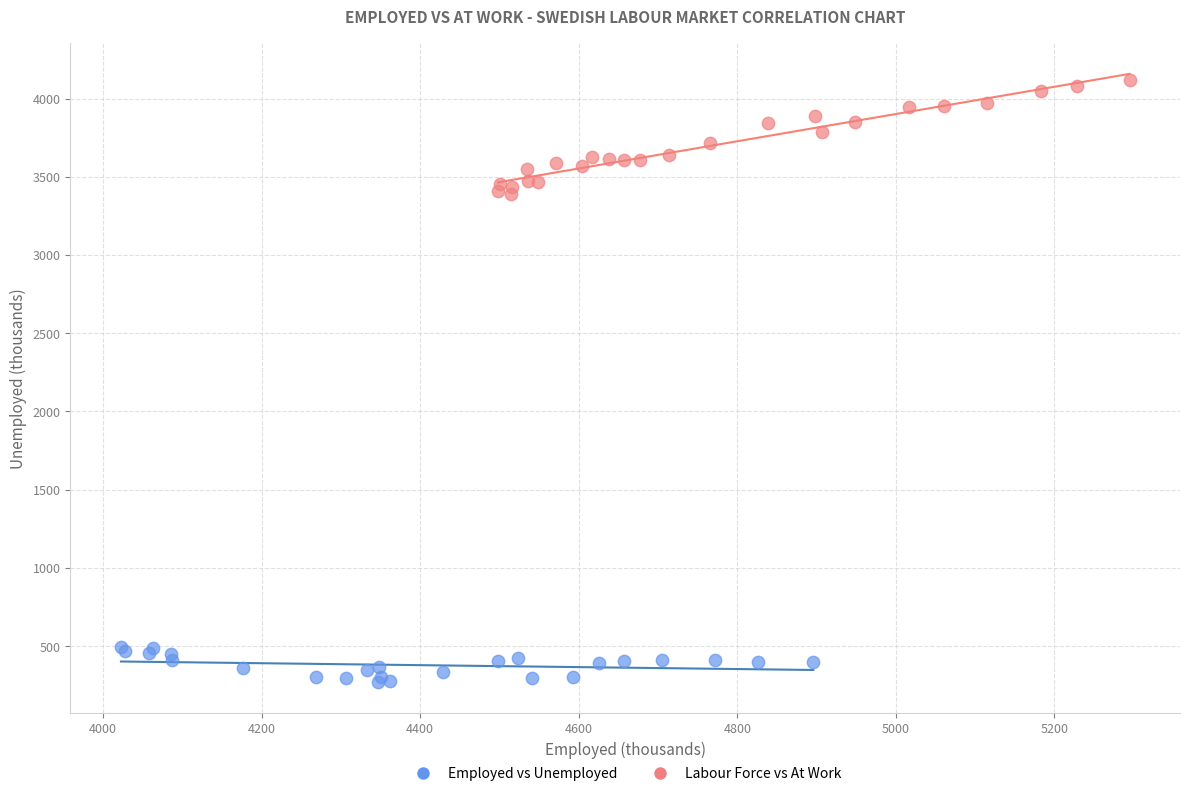

Which series contains the highest Y value?

Labour Force vs At Work